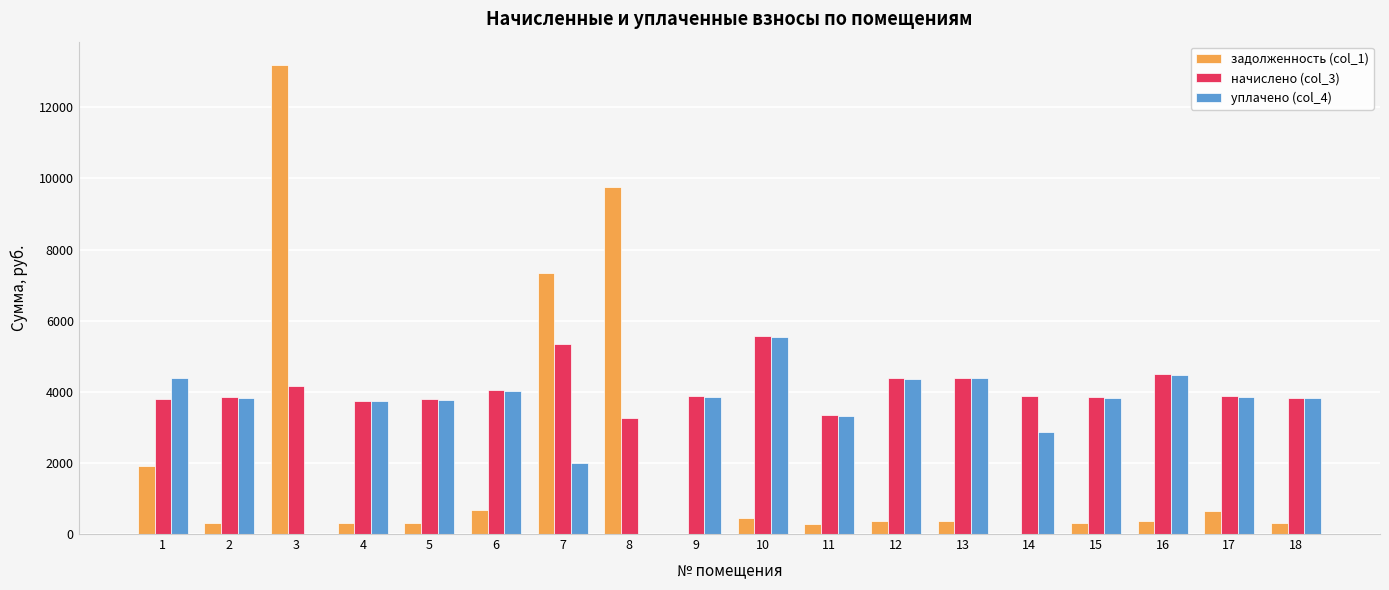

The value of начислено (col_3) at 9 is 1190.3. True or false?

False